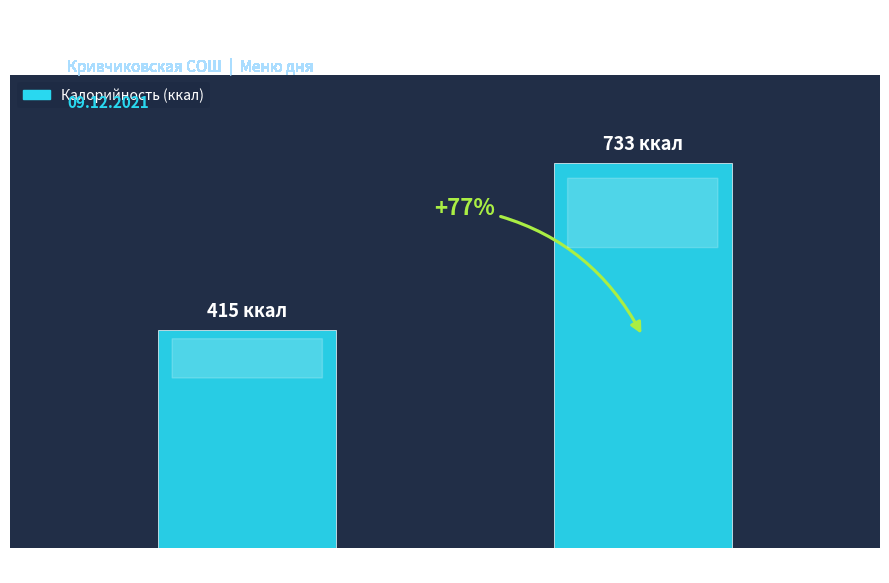

At which category does the chart reach its peak across all series?

Обед